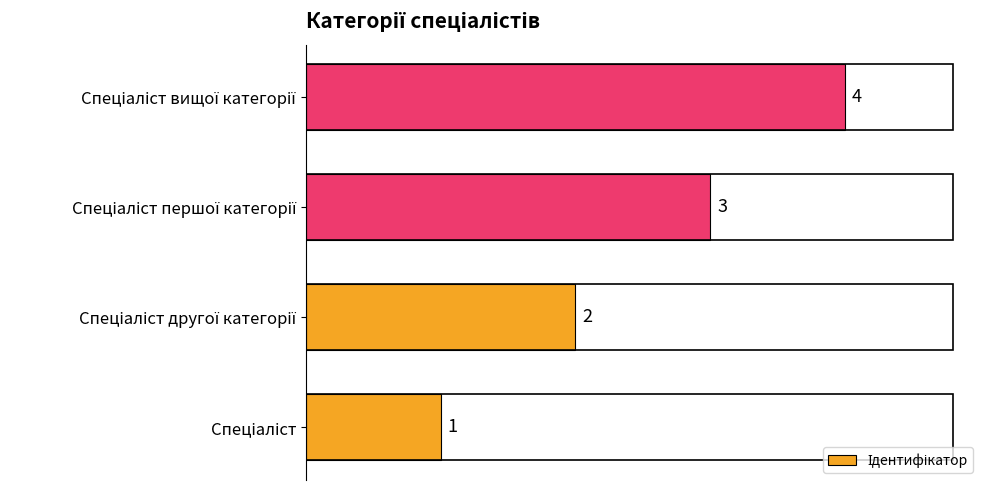

Count the values in the range 2 to 4.

3